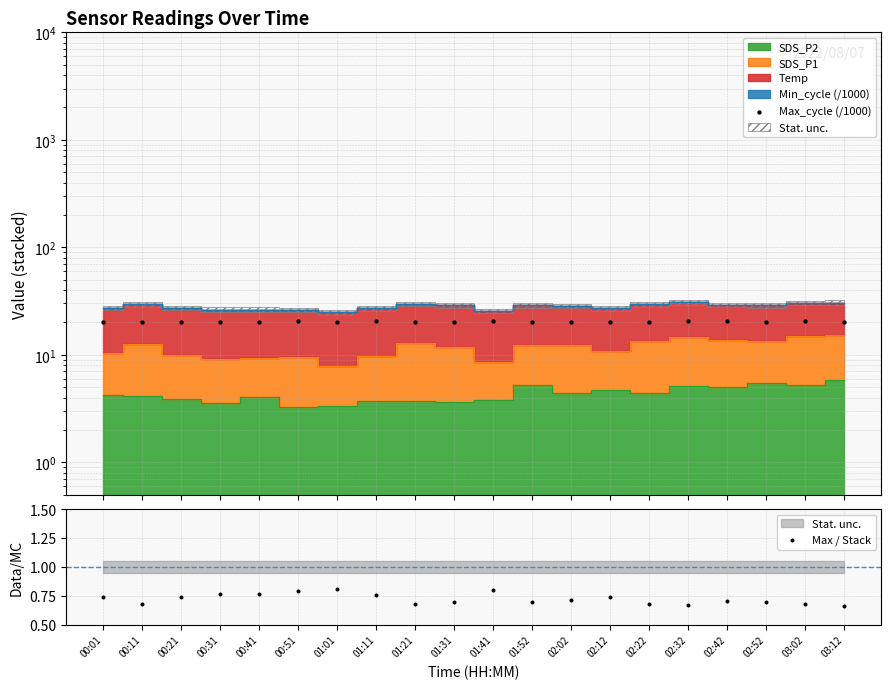

Which series has the largest total across all categories?

Max_cycle (/1000)